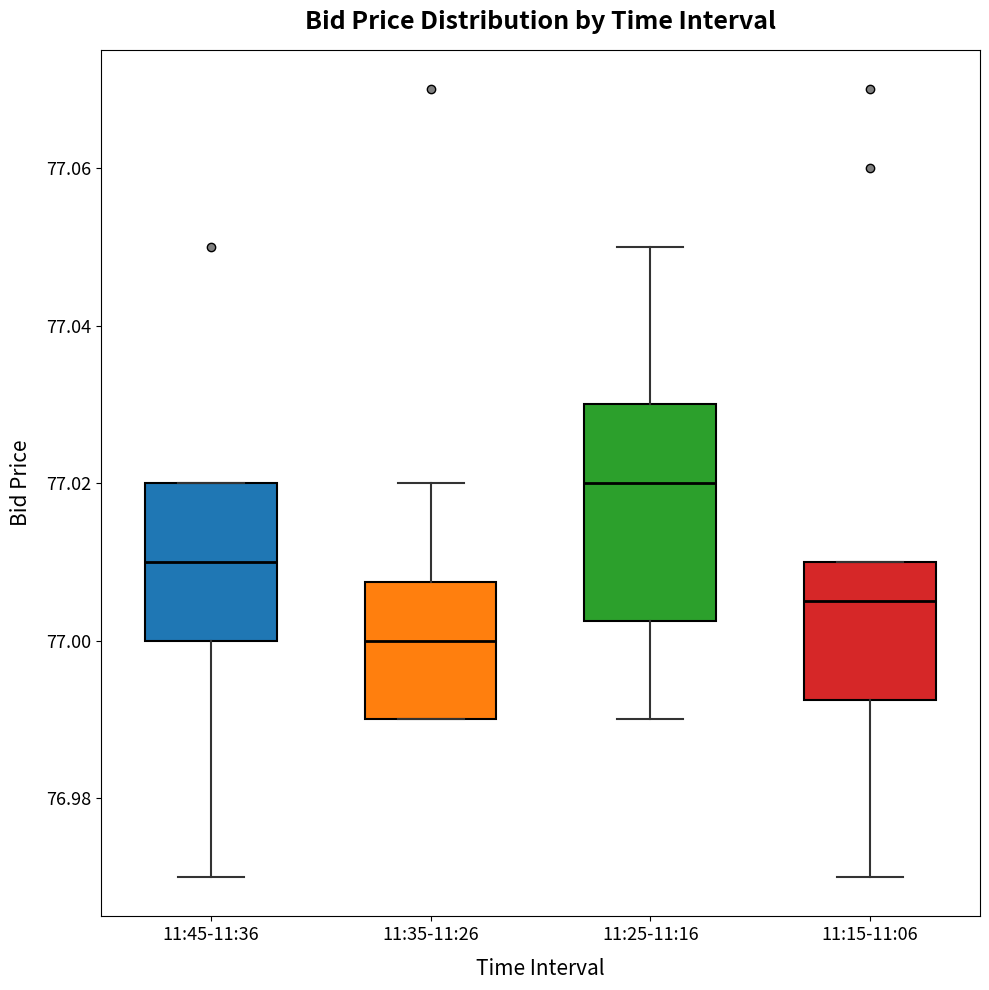

Where is the upper edge of the box for 11:45-11:36 on the y-axis? The values are not printed on the chart, so give them approximately, as read against the axis.

77.020